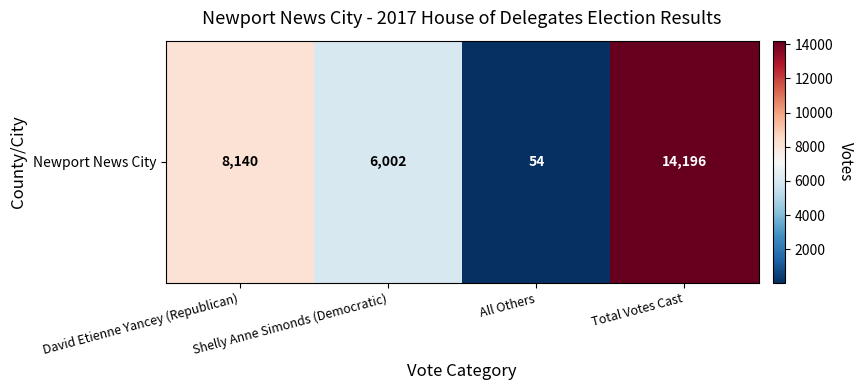

Which has a higher value, David Etienne Yancey (Republican) or Total Votes Cast?

Total Votes Cast